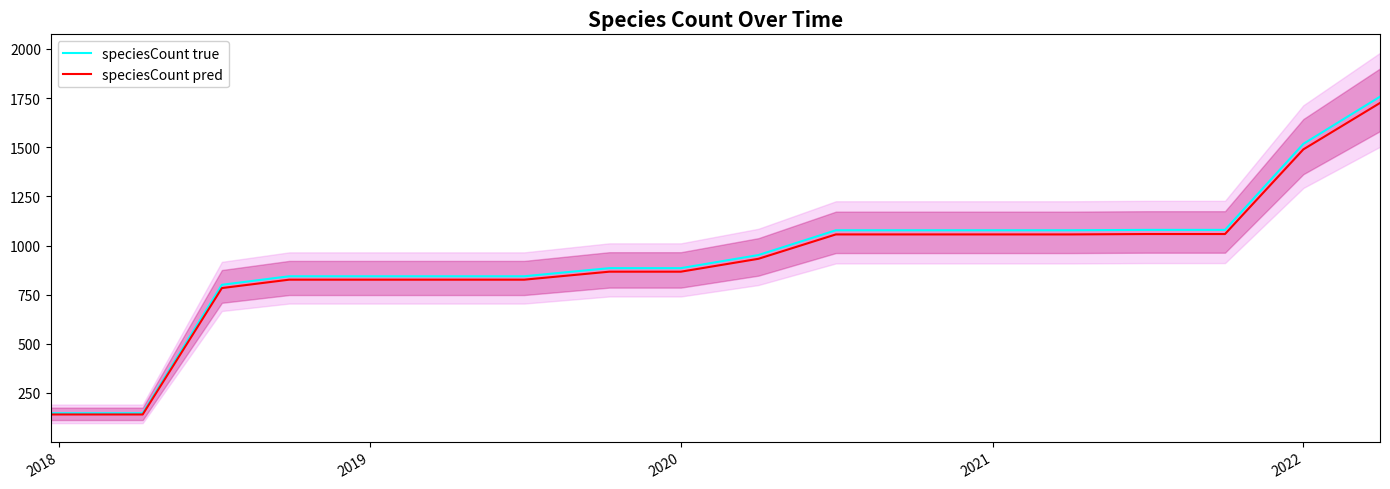

Is it true that speciesCount pred equals 826.3 at 2019?

True